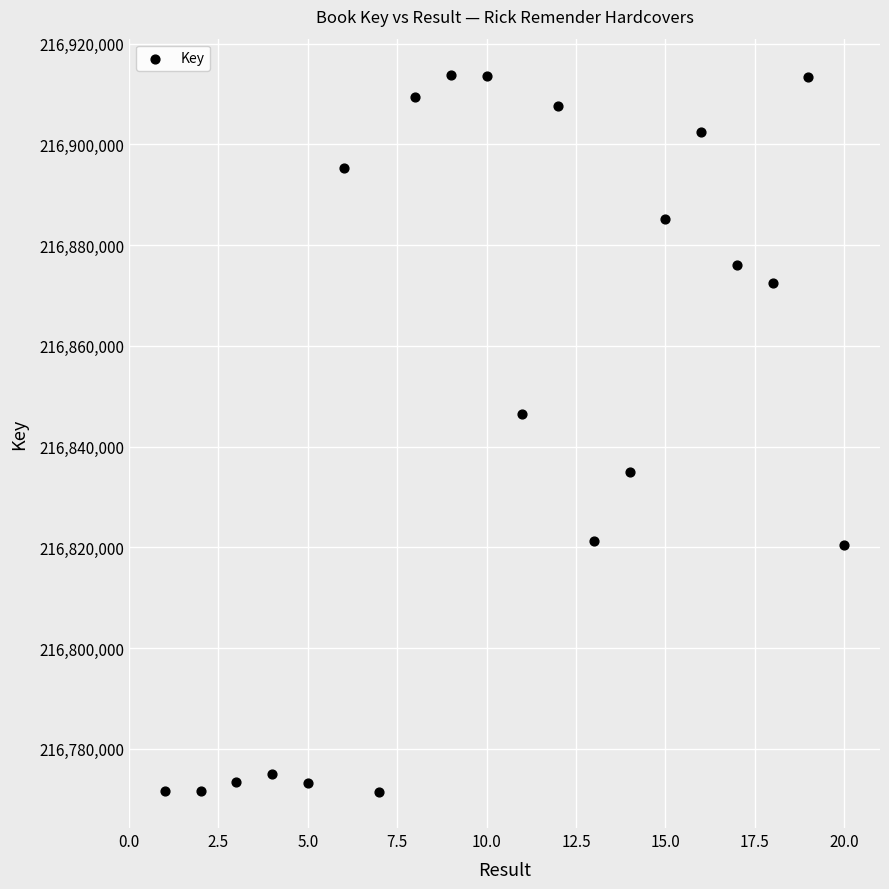

What is the range of Y values (max minus min)?

142455